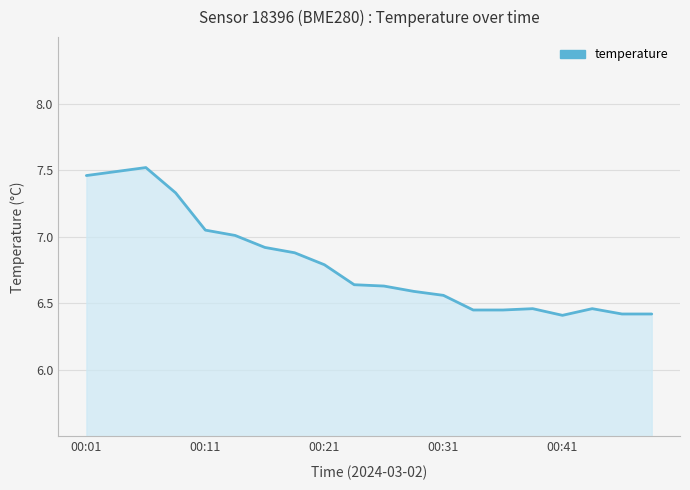

What is the minimum value shown in the chart?

6.4